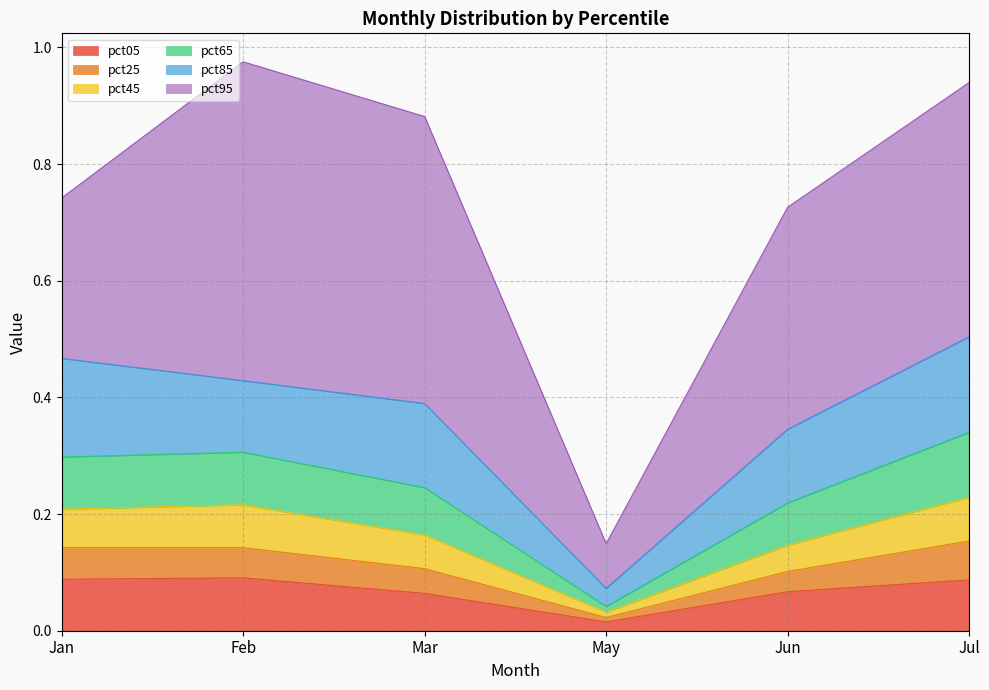

What is the sum of all pct05 values?

0.4